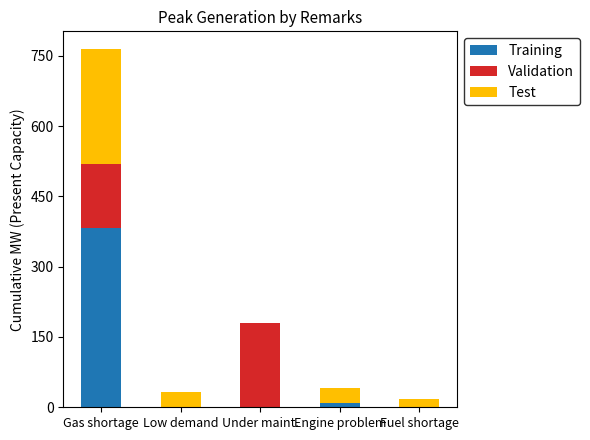

Does the chart contain stacked bars?

Yes